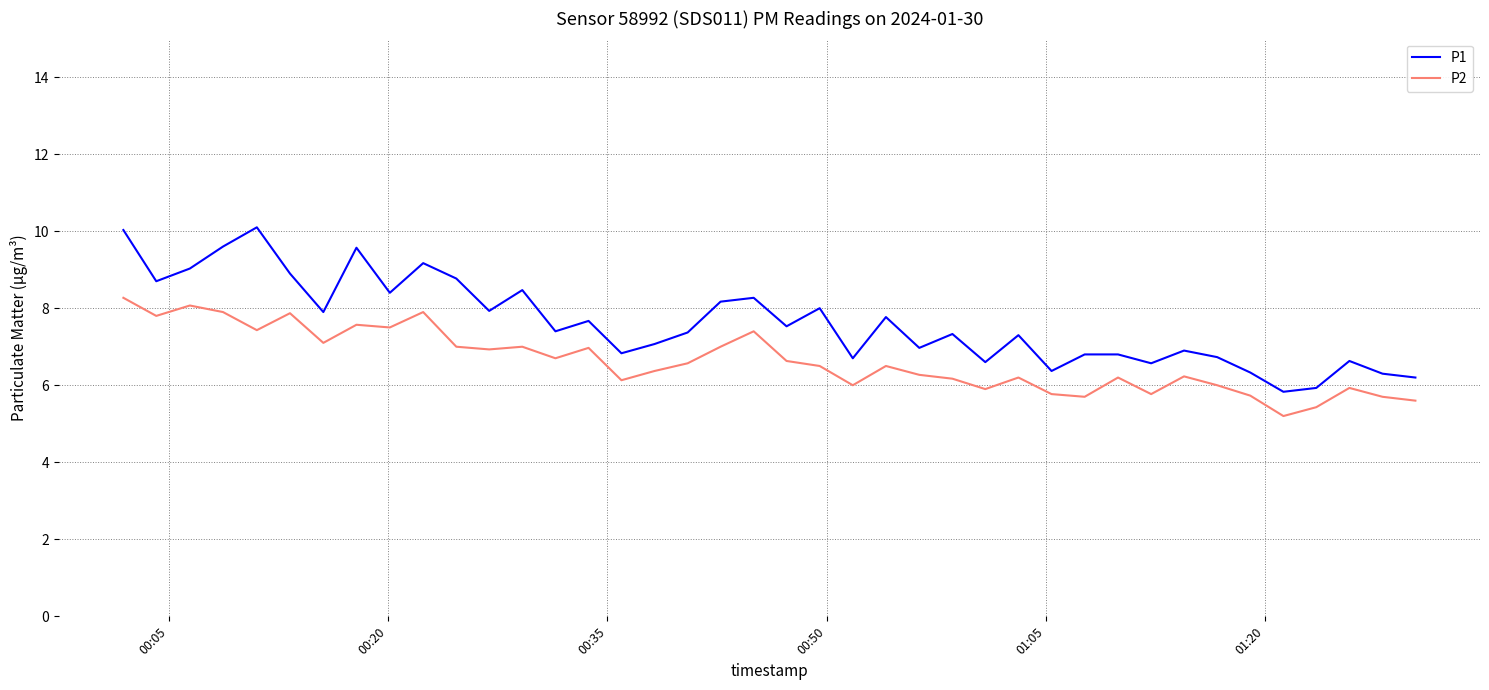

True or false: P1 and P2 cross at least once.

False